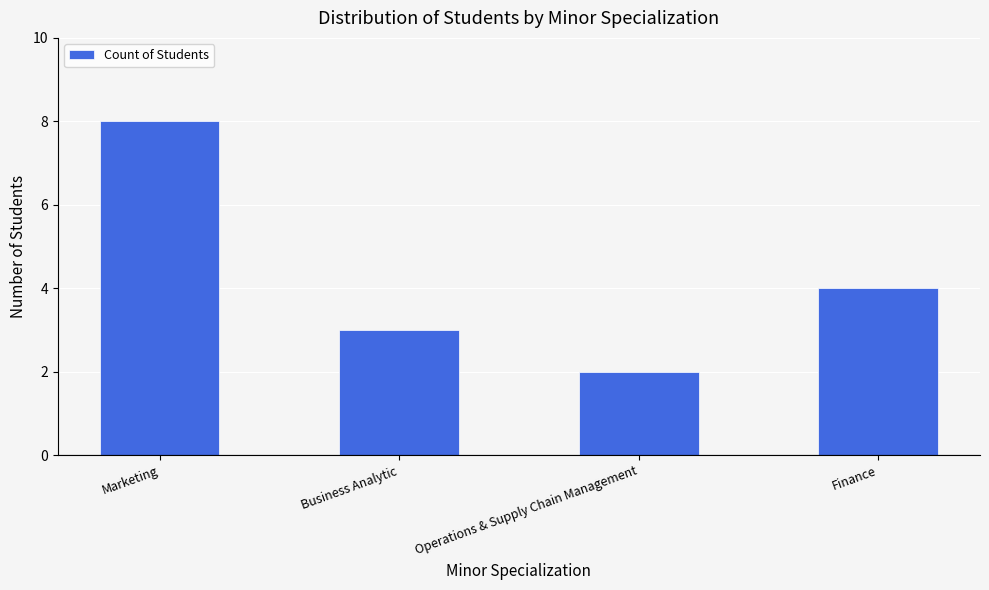

The chart shows a value of 8 at Marketing. True or false?

True